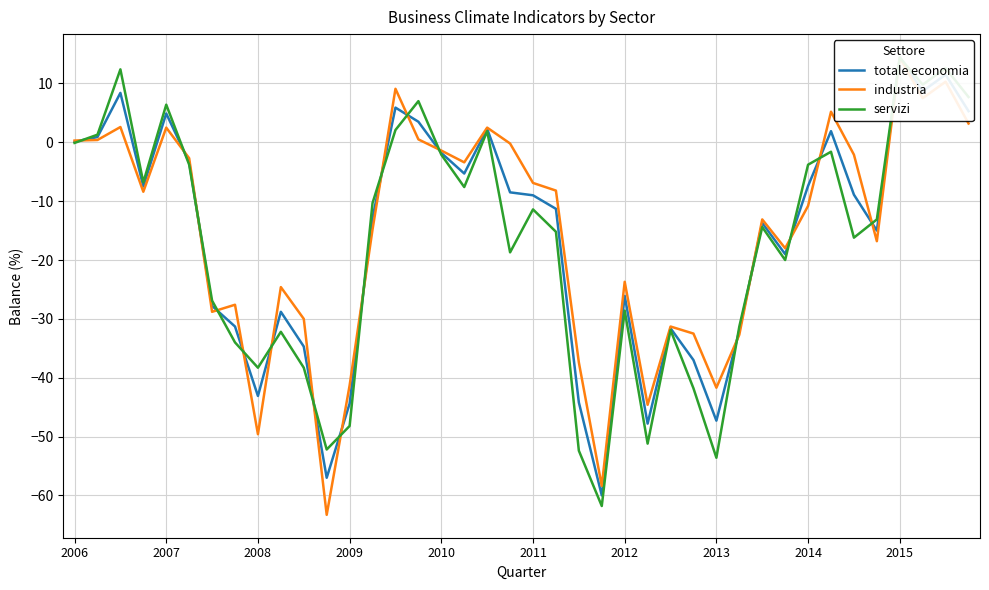

The value of servizi at 14 is 2.1. True or false?

True